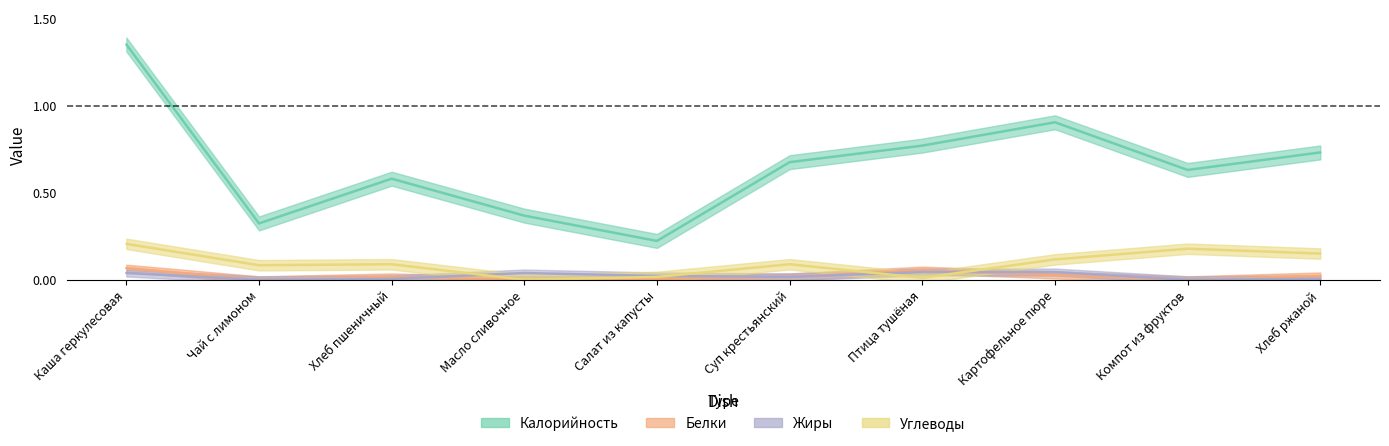

Does the chart have visible grid lines?

No